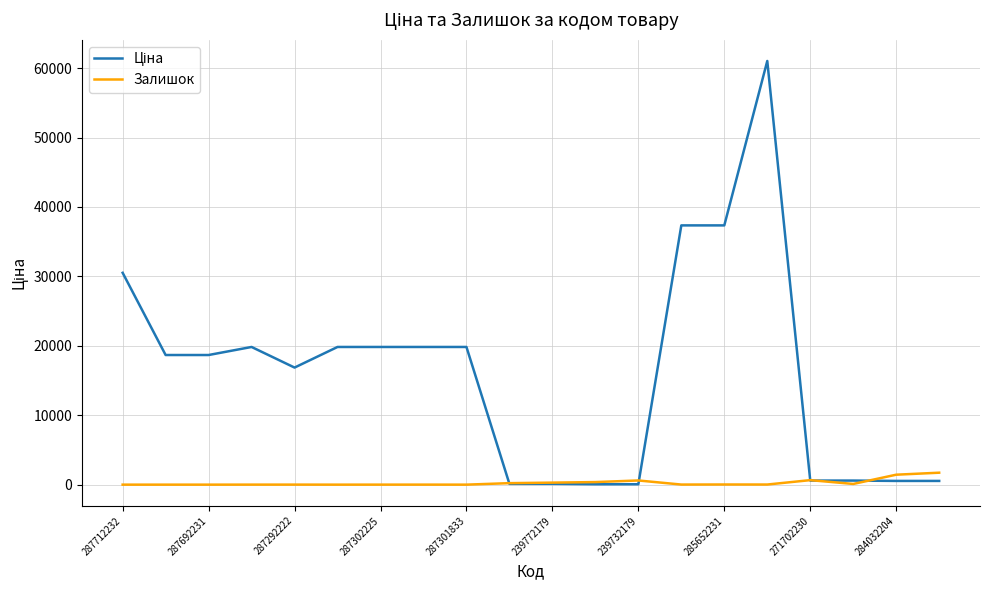

True or false: Залишок has more than 0 interior local peaks.

True